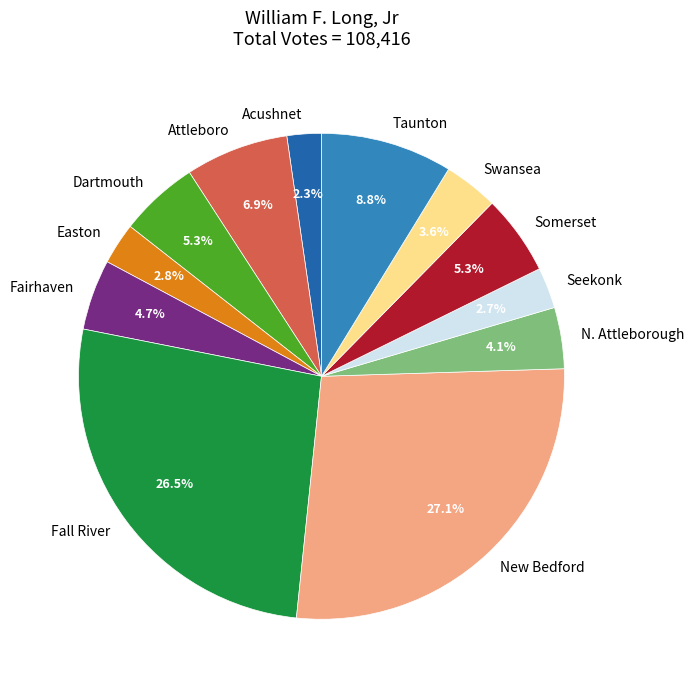

Does Swansea represent more than half of the total?

No